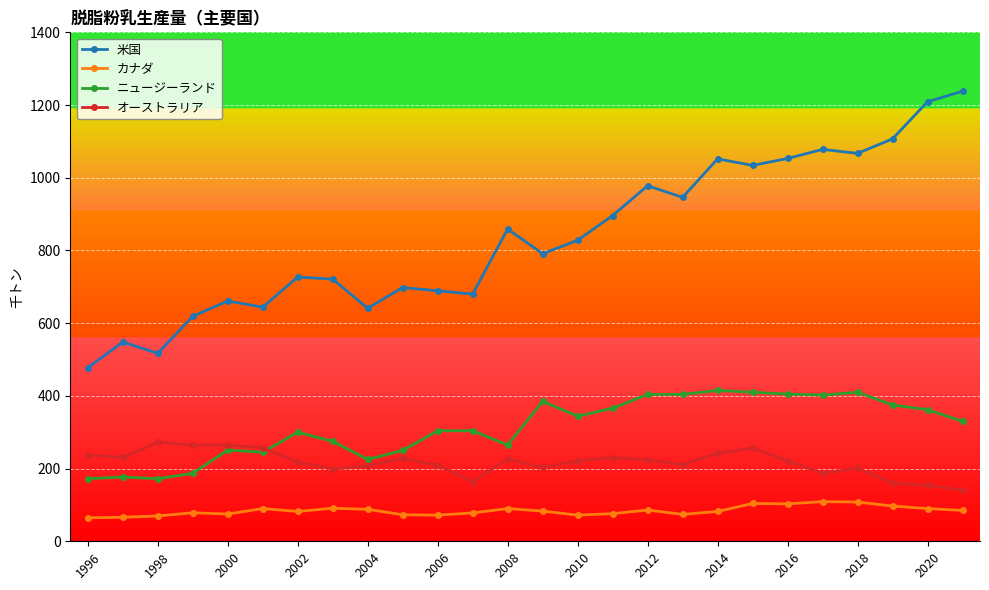

Count the number of categories in the chart.

26